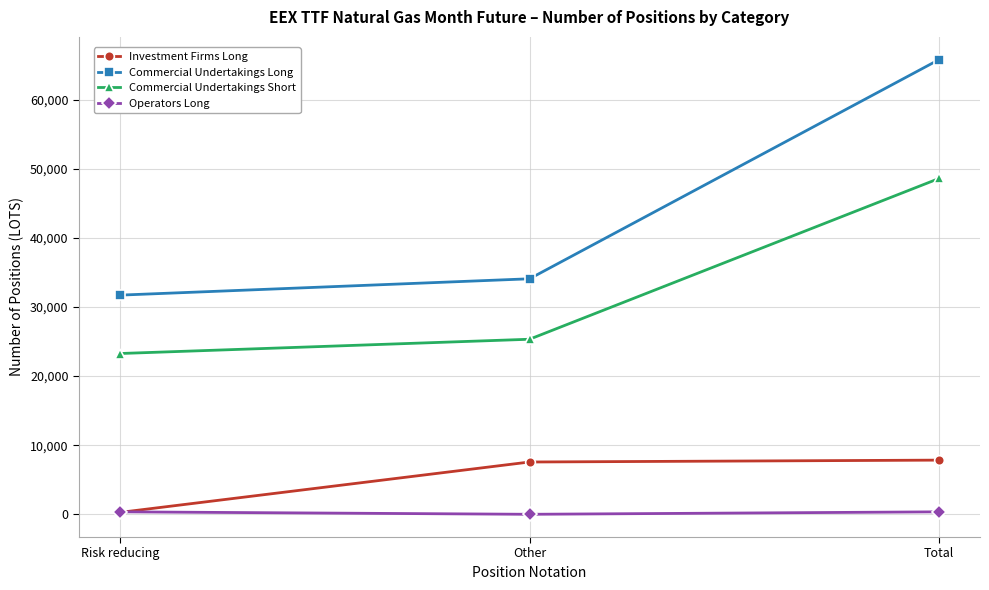

Which category has the lowest value in the Commercial Undertakings Short series?

Risk reducing